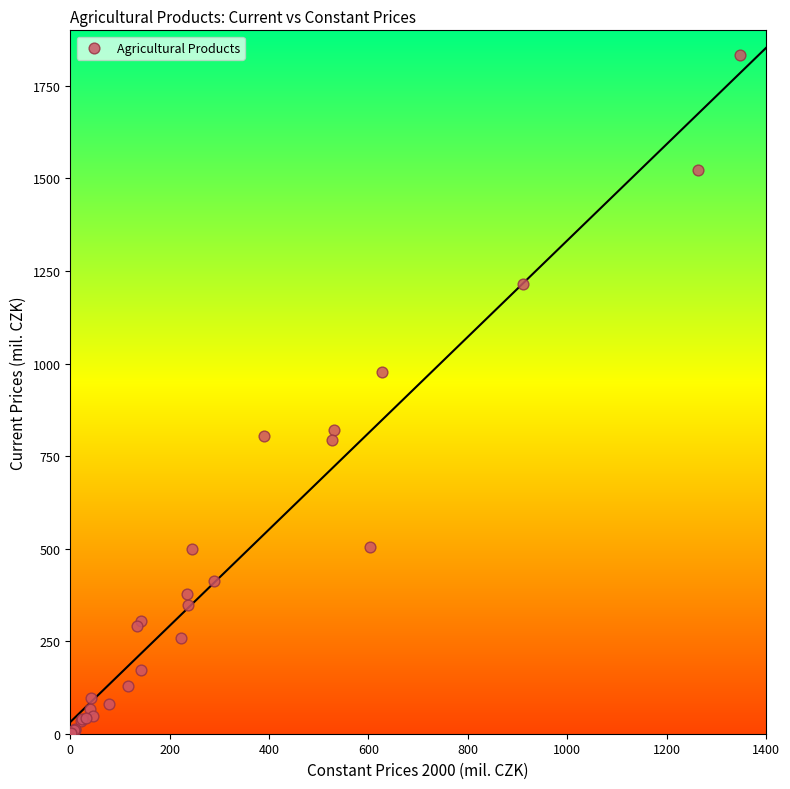

What Y value in the scatter plot is closest to 917?

975.8